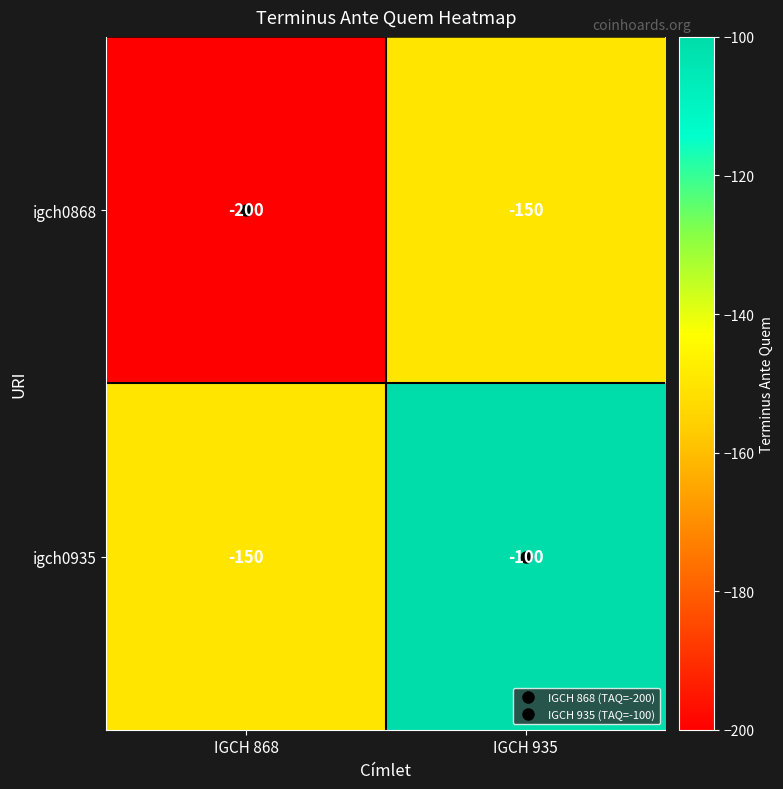

At how many categories does at least one series exceed -155?

2